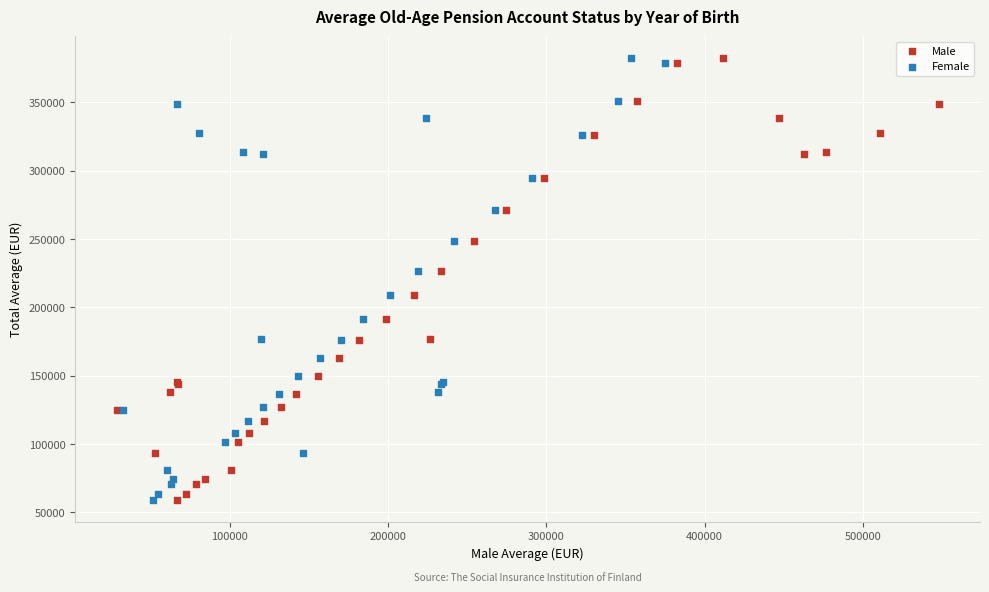

What are all the series names shown in the legend?

Male, Female